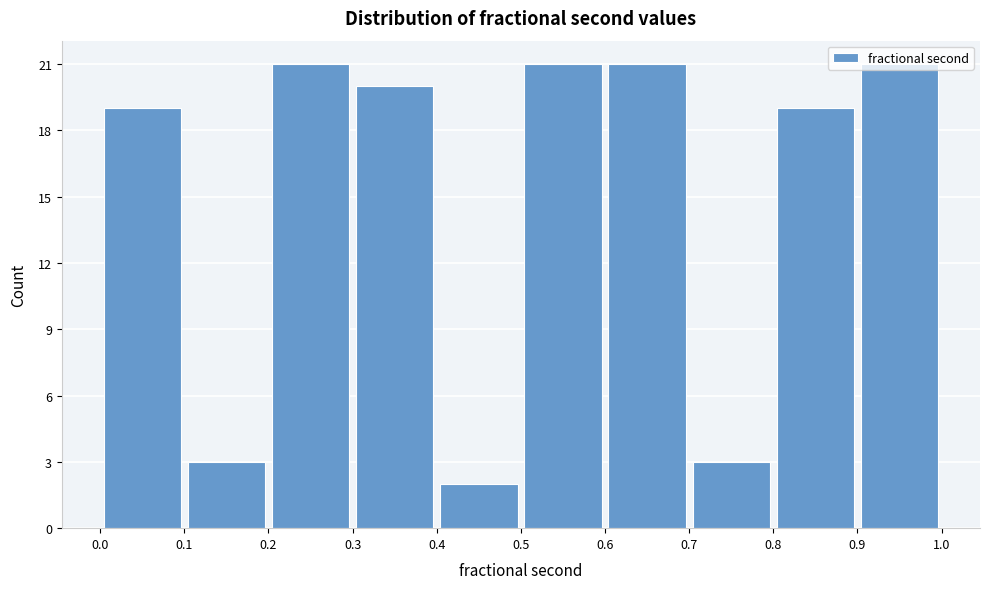

Reading left to right, transcribe this chart: for each bar, give the range it covers on the x-axis and its height. The values are not printed on the chart, so give them approximately, as read against the axis.

0.0 to 0.1: 19
0.1 to 0.2: 3
0.2 to 0.3: 21
0.3 to 0.4: 20
0.4 to 0.5: 2
0.5 to 0.6: 21
0.6 to 0.7: 21
0.7 to 0.8: 3
0.8 to 0.9: 19
0.9 to 1.0: 21